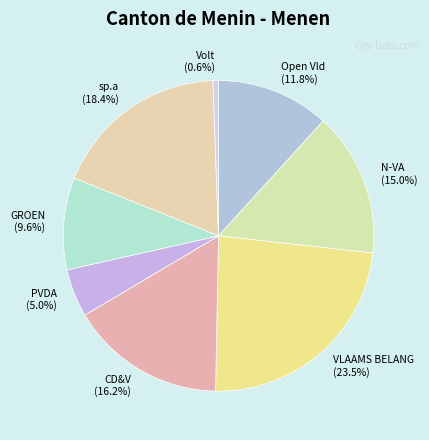

How many segments does this pie chart have?

8